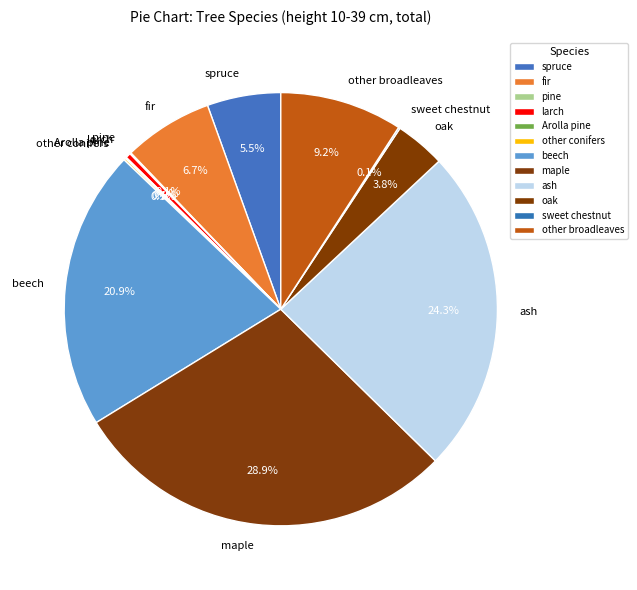

To the nearest percent, what percentage of the pie is other broadleaves?

9%